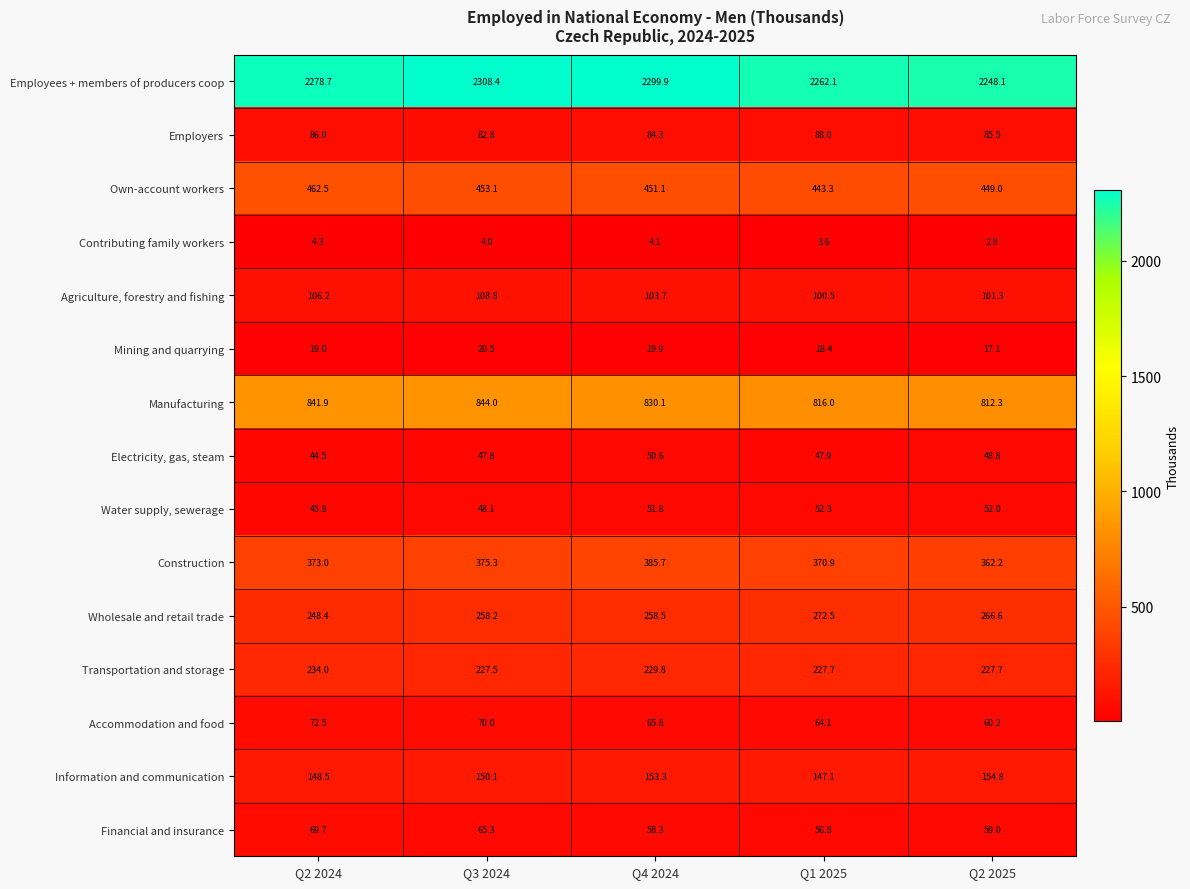

What is the difference between the highest and lowest values at Q4 2024?

2295.8